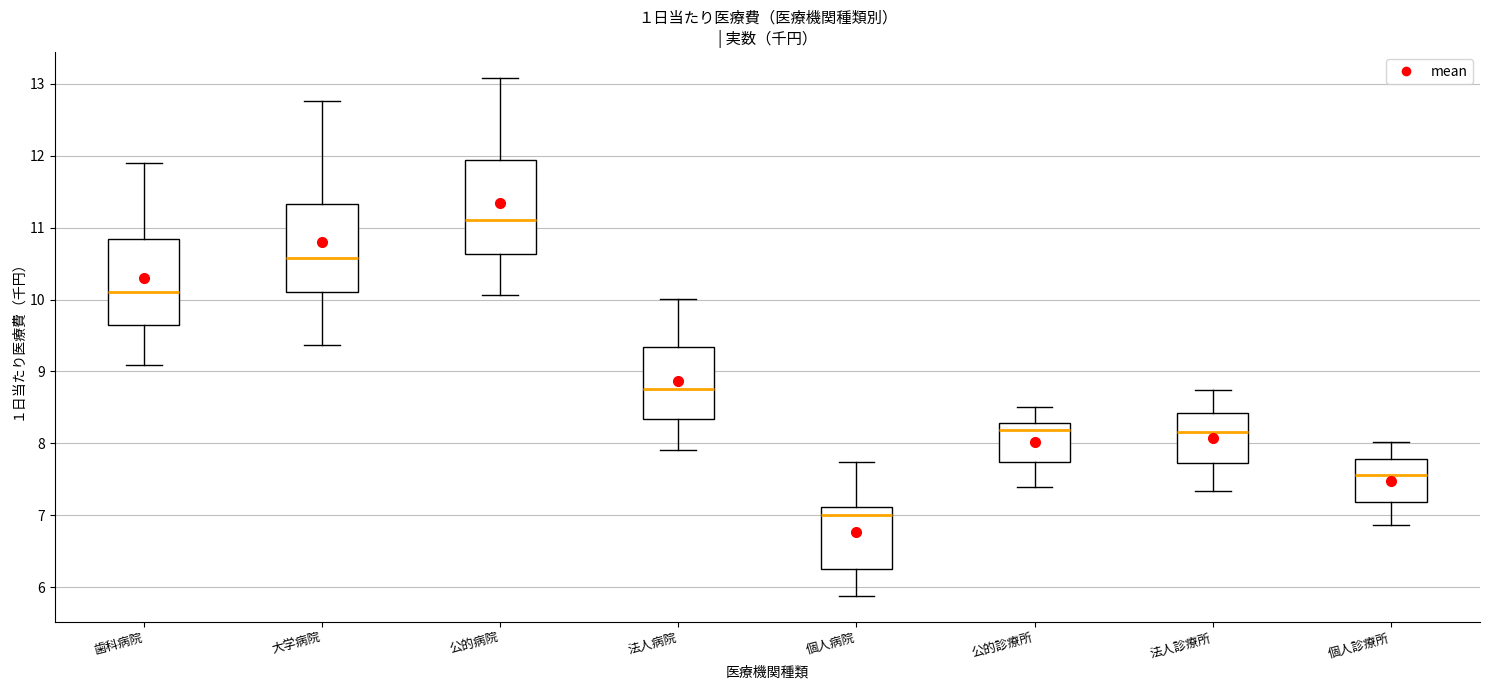

Reading left to right, transcribe this box plot: for each box, give where its median line is, the range the box spans, and where its two whiskers end, as read against the y-axis. The values are not printed on the chart, so give them approximately, as read against the axis.

歯科病院: median 10.1, box 9.7 to 10.8, whiskers 9.1 to 11.9
大学病院: median 10.6, box 10.1 to 11.3, whiskers 9.4 to 12.8
公的病院: median 11.1, box 10.6 to 11.9, whiskers 10.1 to 13.1
法人病院: median 8.8, box 8.3 to 9.3, whiskers 7.9 to 10.0
個人病院: median 7.0, box 6.3 to 7.1, whiskers 5.9 to 7.7
公的診療所: median 8.2, box 7.7 to 8.3, whiskers 7.4 to 8.5
法人診療所: median 8.2, box 7.7 to 8.4, whiskers 7.3 to 8.7
個人診療所: median 7.6, box 7.2 to 7.8, whiskers 6.9 to 8.0